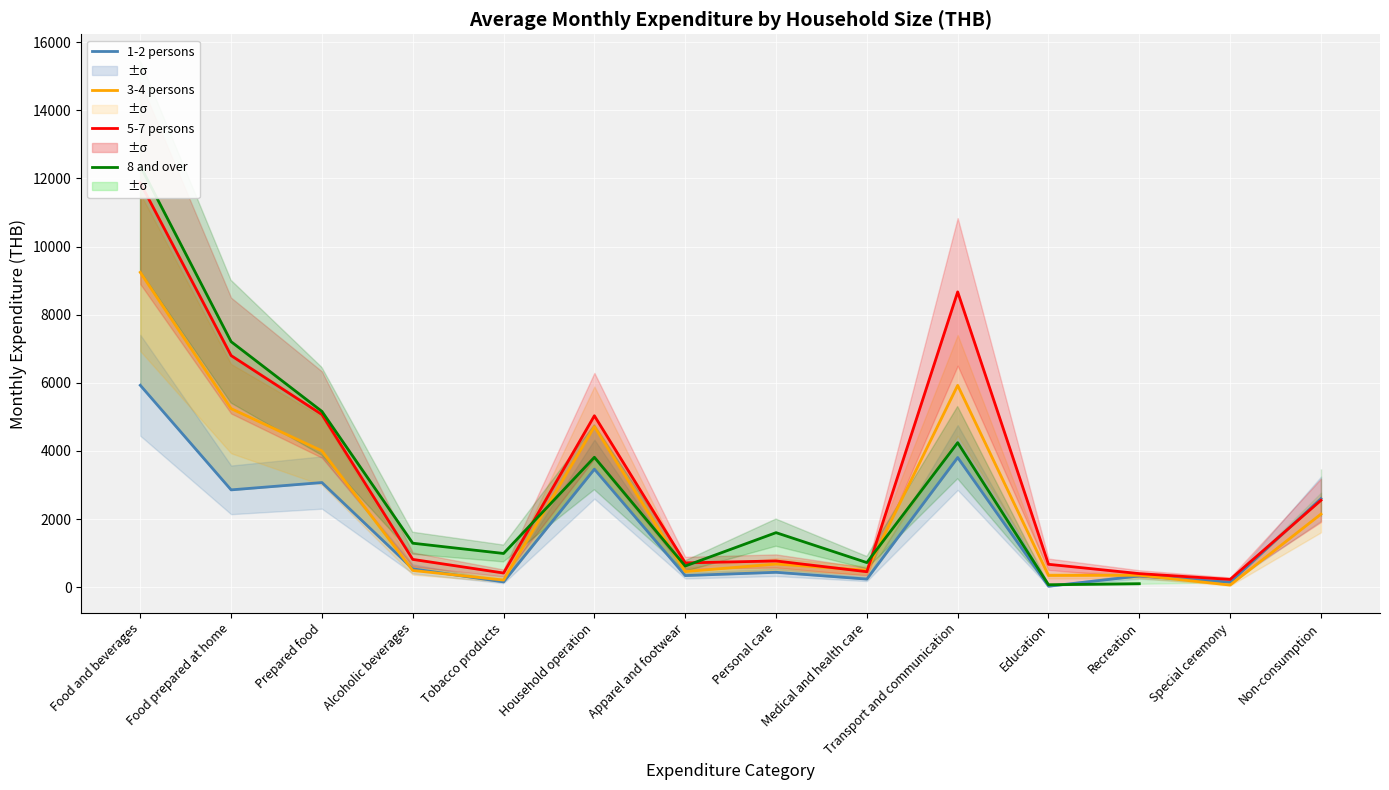

What are all the series names shown in the legend?

1-2 persons, 3-4 persons, 5-7 persons, 8 and over